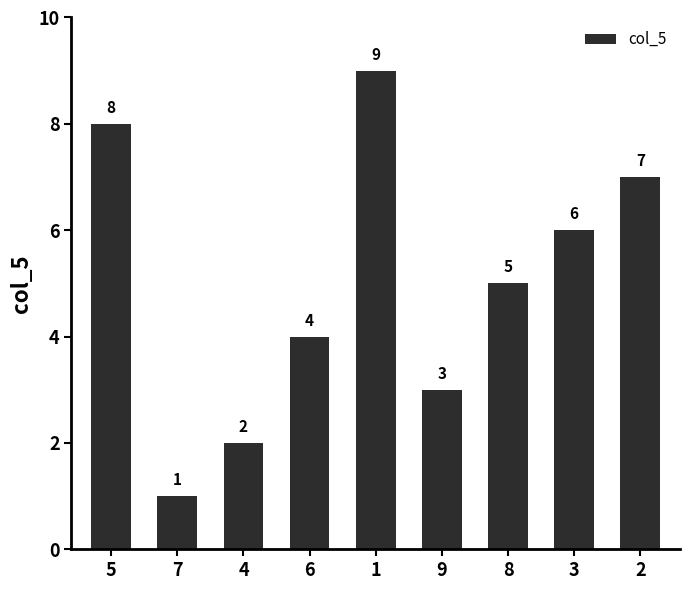

What is the sum of the values at 9 and 6?

7